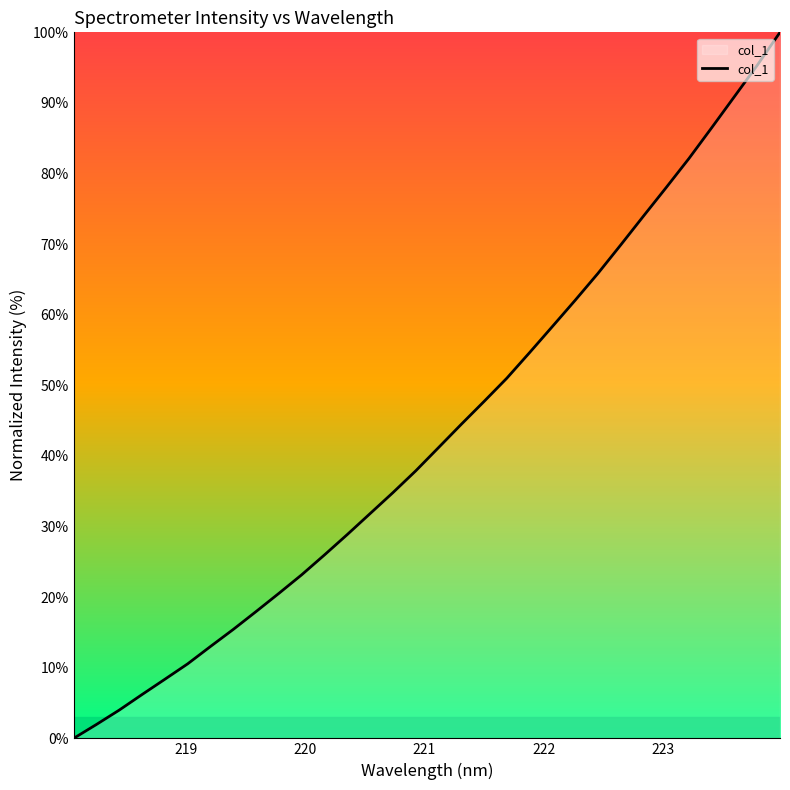

What is the maximum value shown in the chart?

100.0